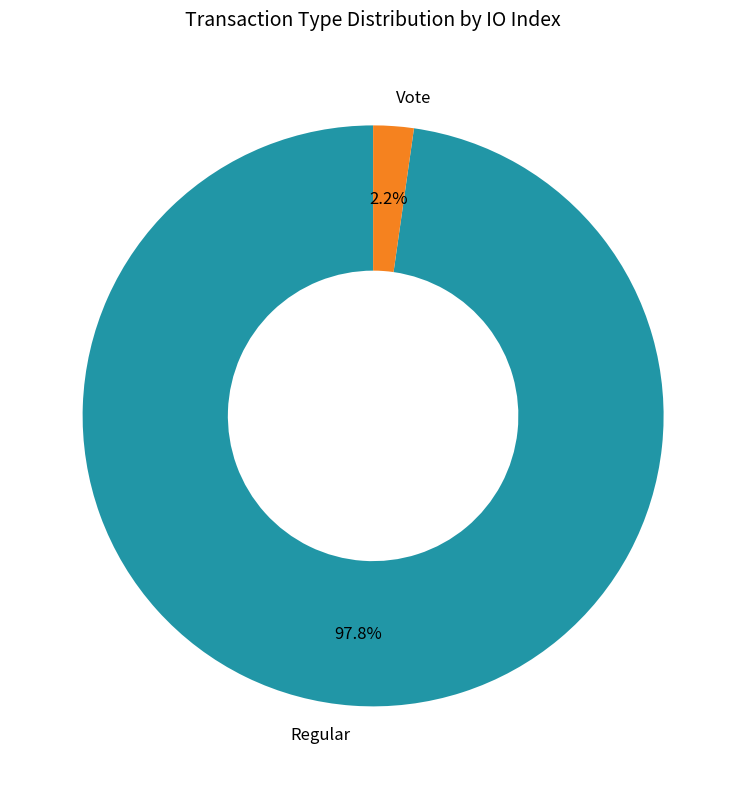

What percentage is NOT represented by Vote?

97.8%